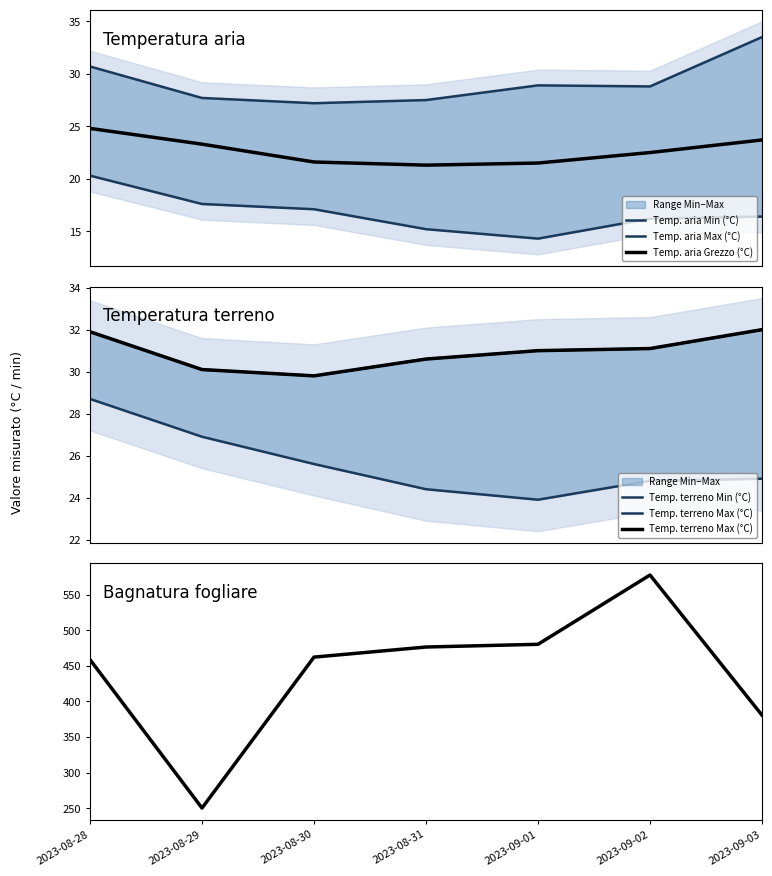

Reading right to left, transcribe all the data shown in this chart.

Temp. aria Min (°C): 16.4	16.2	14.3	15.2	17.1	17.6	20.3
Temp. aria Max (°C): 33.5	28.8	28.9	27.5	27.2	27.7	30.7
Temp. aria Grezzo (°C): 23.7	22.5	21.5	21.3	21.6	23.3	24.8
Temp. terreno Min (°C): 24.9	24.8	23.9	24.4	25.6	26.9	28.7
Temp. terreno Max (°C): 32.0	31.1	31.0	30.6	29.8	30.1	31.9
Bagnatura fogliare Grezzo: 380.7	577.5	480.2	476.4	462.2	250.3	458.7